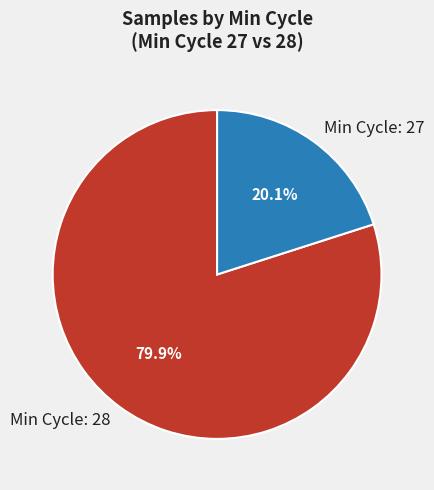

Which category accounts for the majority?

Min Cycle: 28